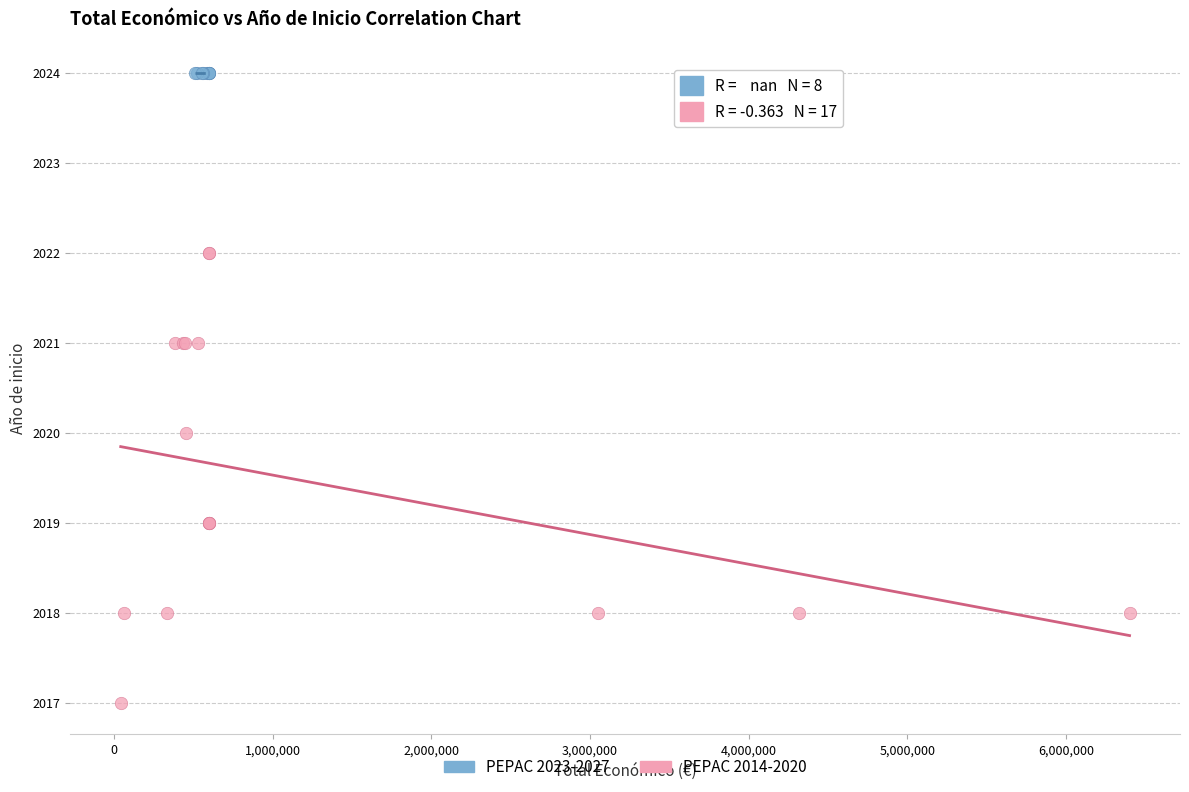

Which series contains the highest Y value?

PEPAC 2023-2027